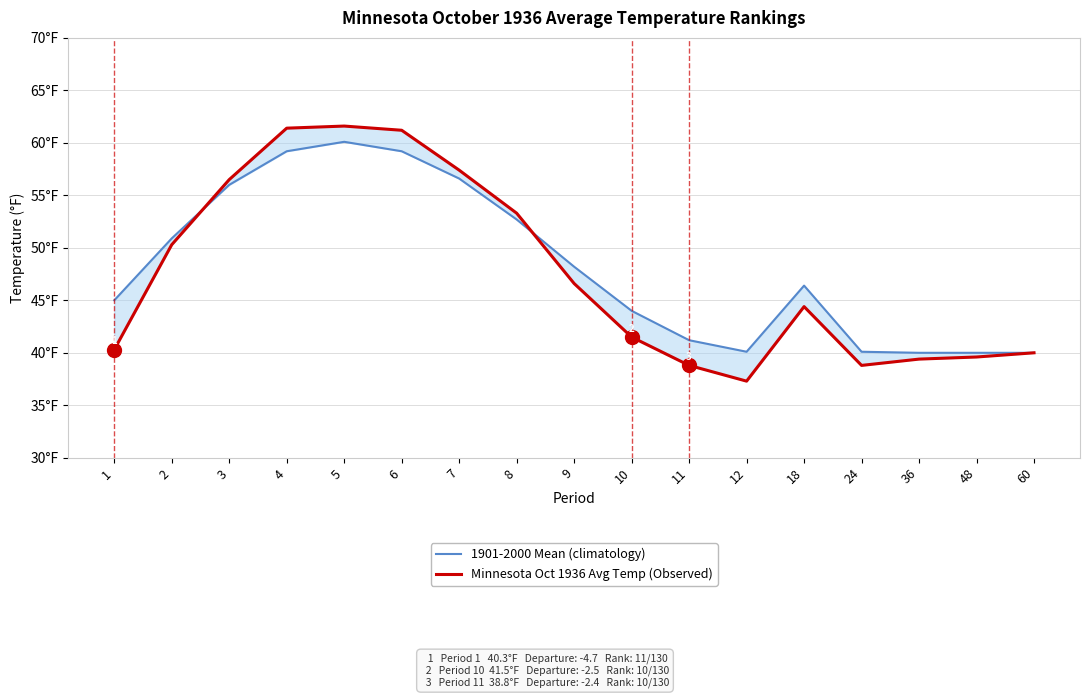

True or false: Minnesota Oct 1936 Avg Temp (Observed) has a value of 56.5 at 1.

False